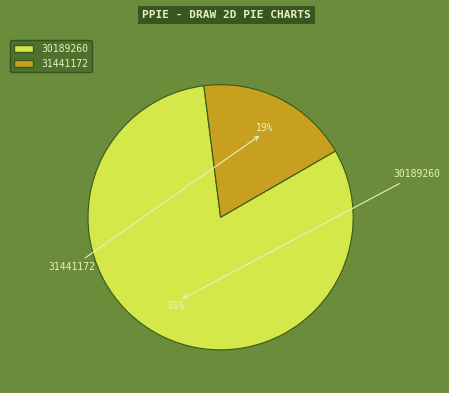

Does 31441172 account for over 50% of the chart?

No